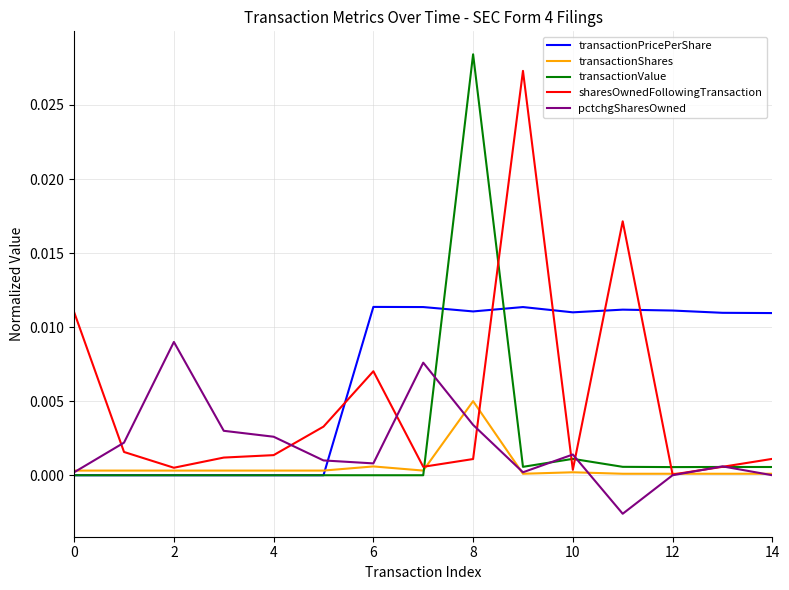

How many series are shown in this chart?

5